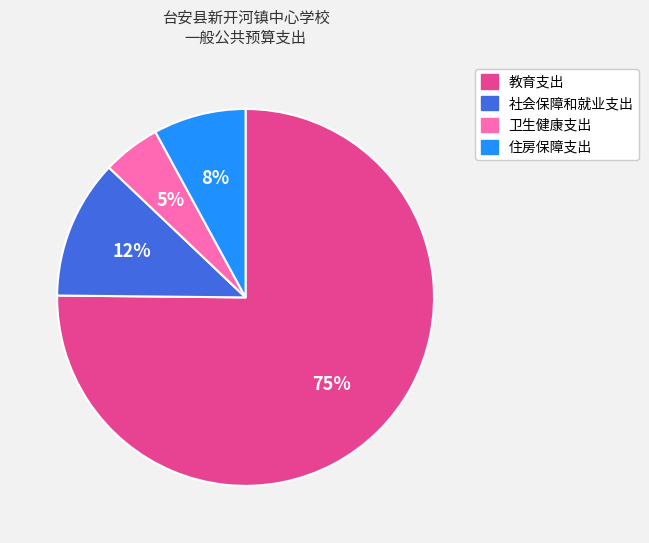

Rank the categories by value from highest to lowest.

教育支出, 社会保障和就业支出, 住房保障支出, 卫生健康支出